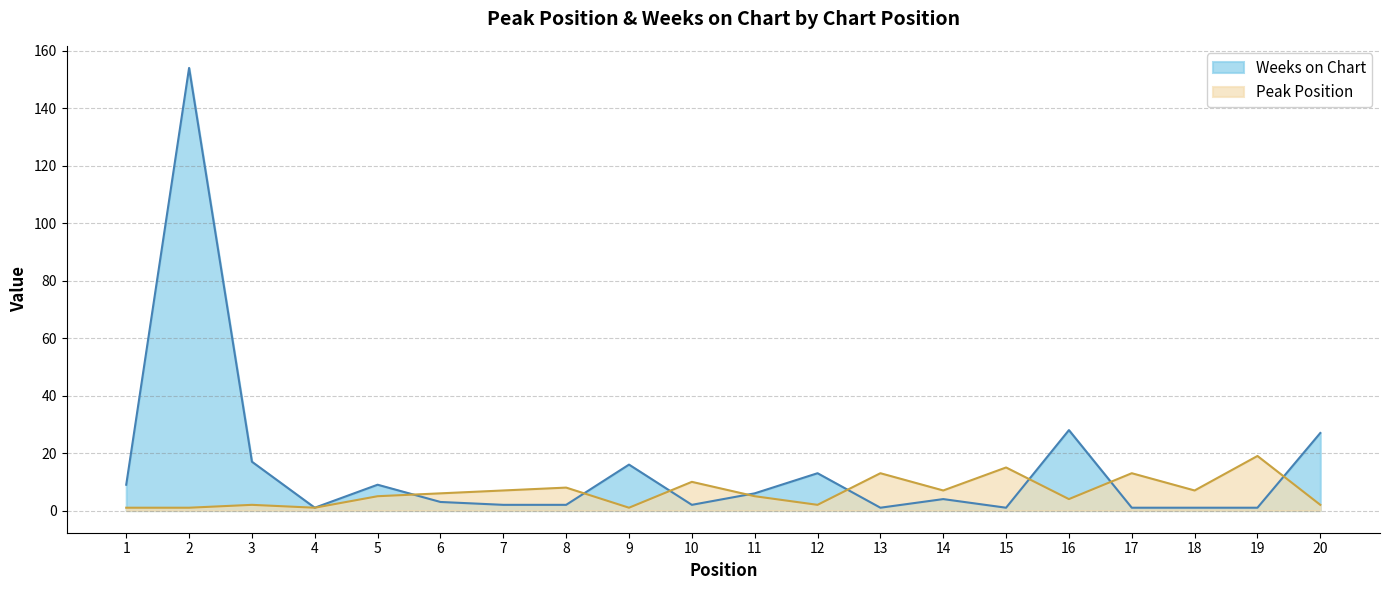

List the series in order of their overall mean, lowest first.

Peak Position, Weeks on Chart